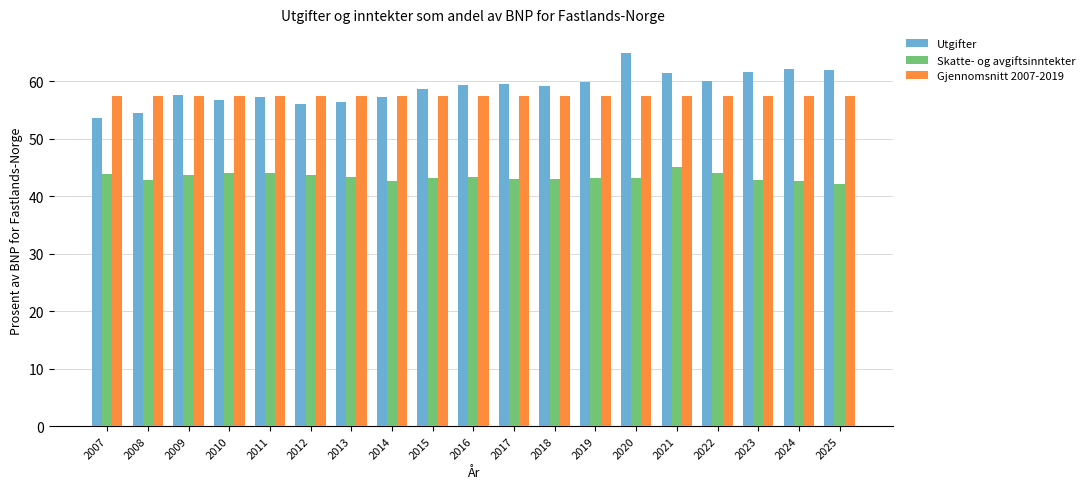

What is the average value of the Skatte- og avgiftsinntekter series?

43.3